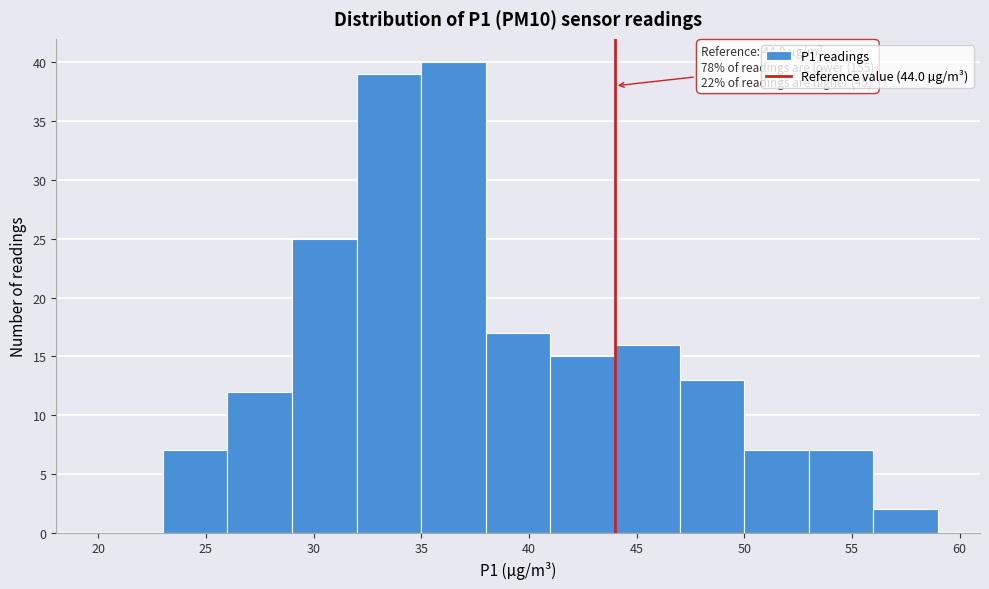

Which range on the x-axis has the tallest bar?

35 to 38